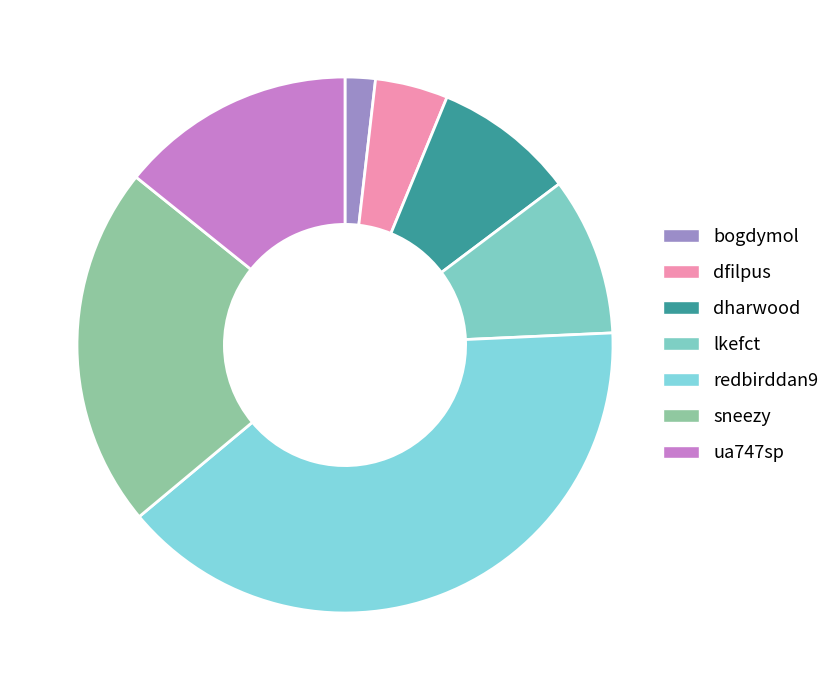

Is it true that ua747sp is 9% of the pie?

False